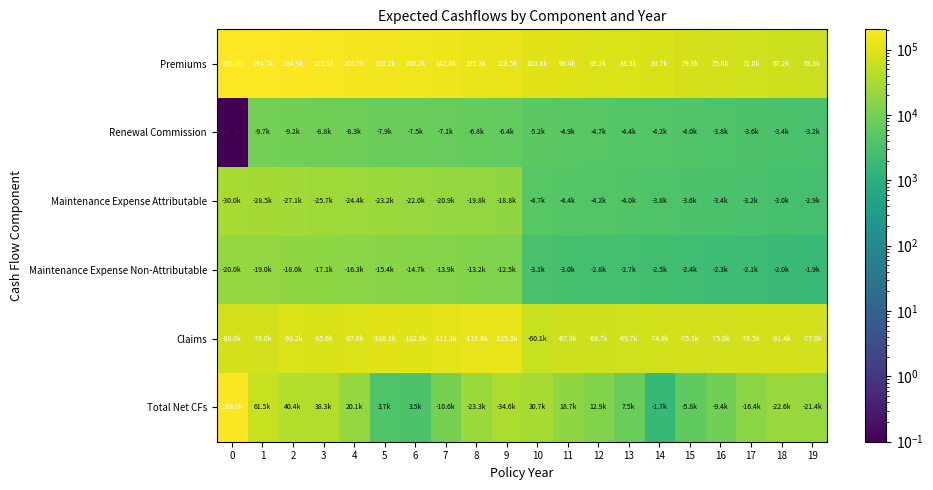

The Claims series shows 80000.0 at 0. True or false?

True